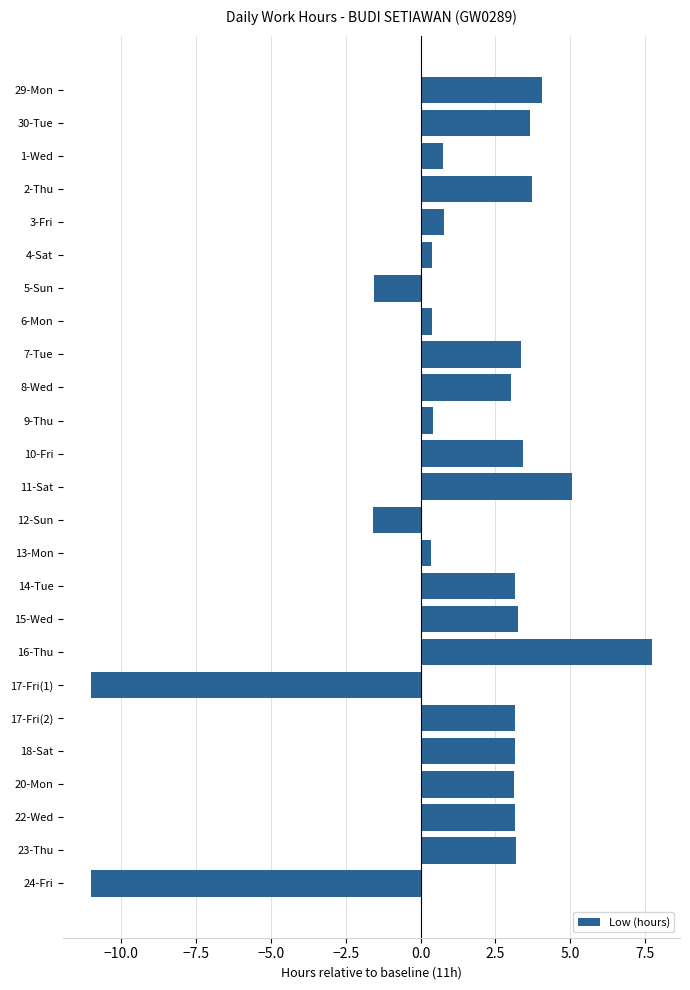

Approximately how many times larger is the value at 16-Thu compared to 20-Mon?

2.5